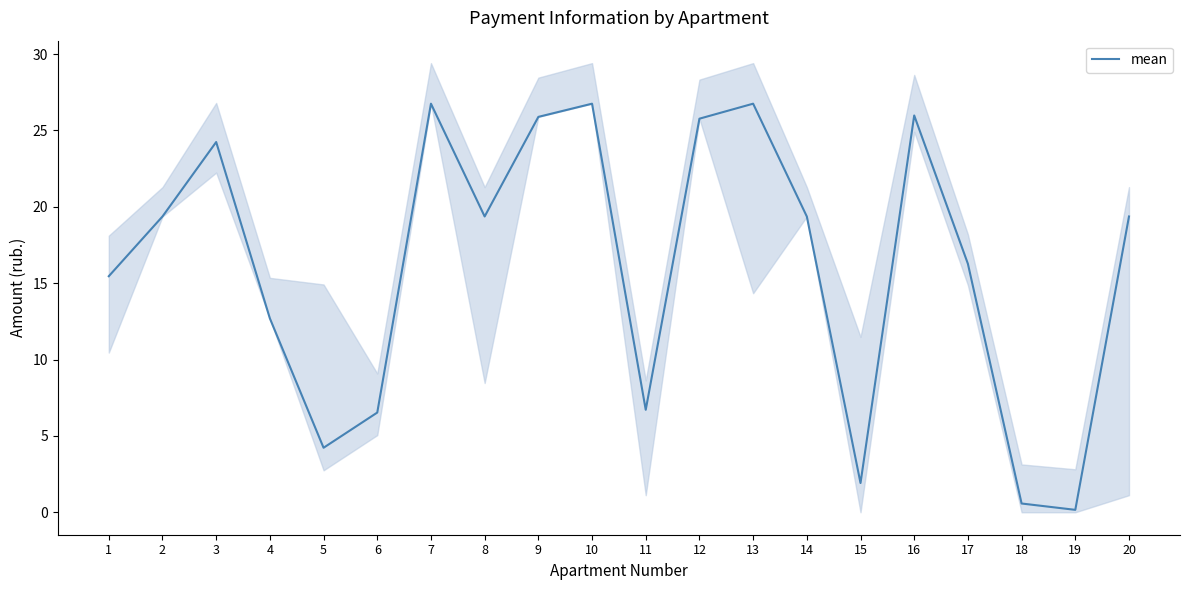

Rank the categories by value from highest to lowest.

7, 10, 13, 16, 9, 12, 3, 2, 8, 14, 20, 17, 1, 4, 11, 6, 5, 15, 18, 19